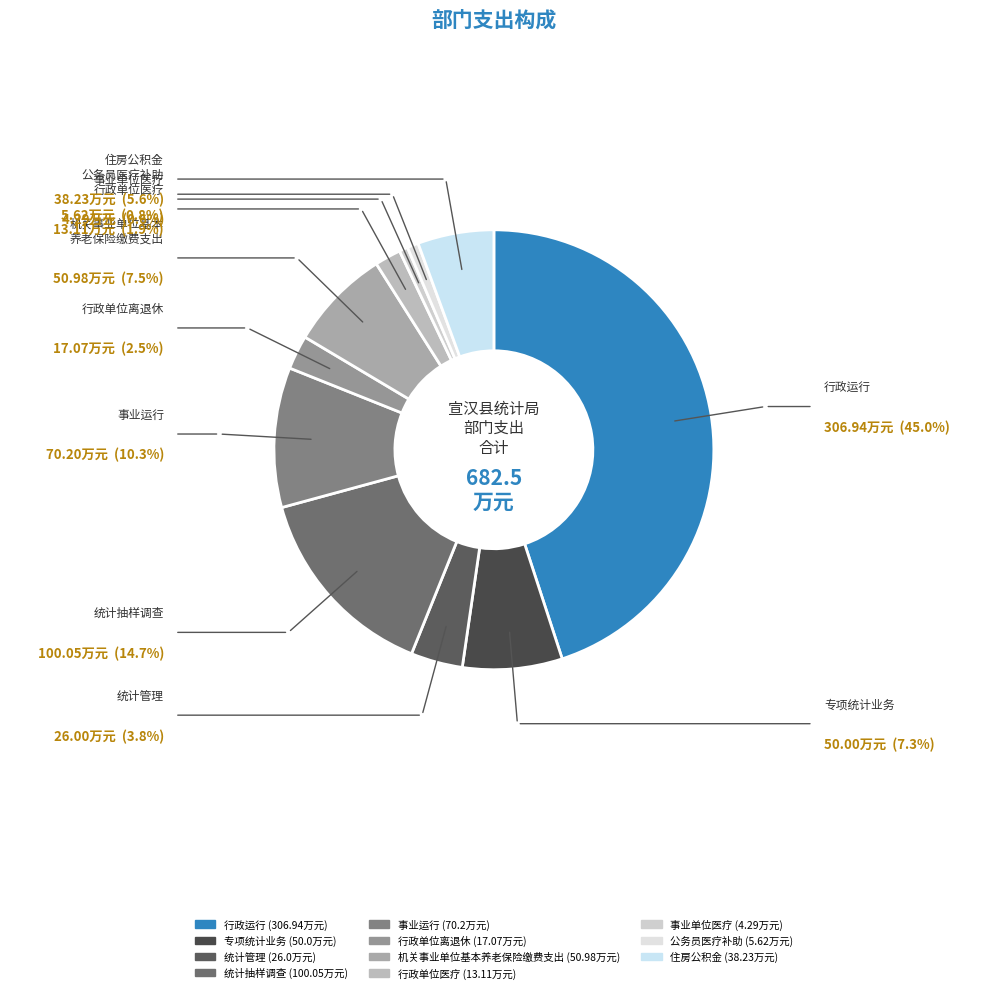

To the nearest percent, what is the combined percentage of 事业运行 and 行政单位离退休?

13%